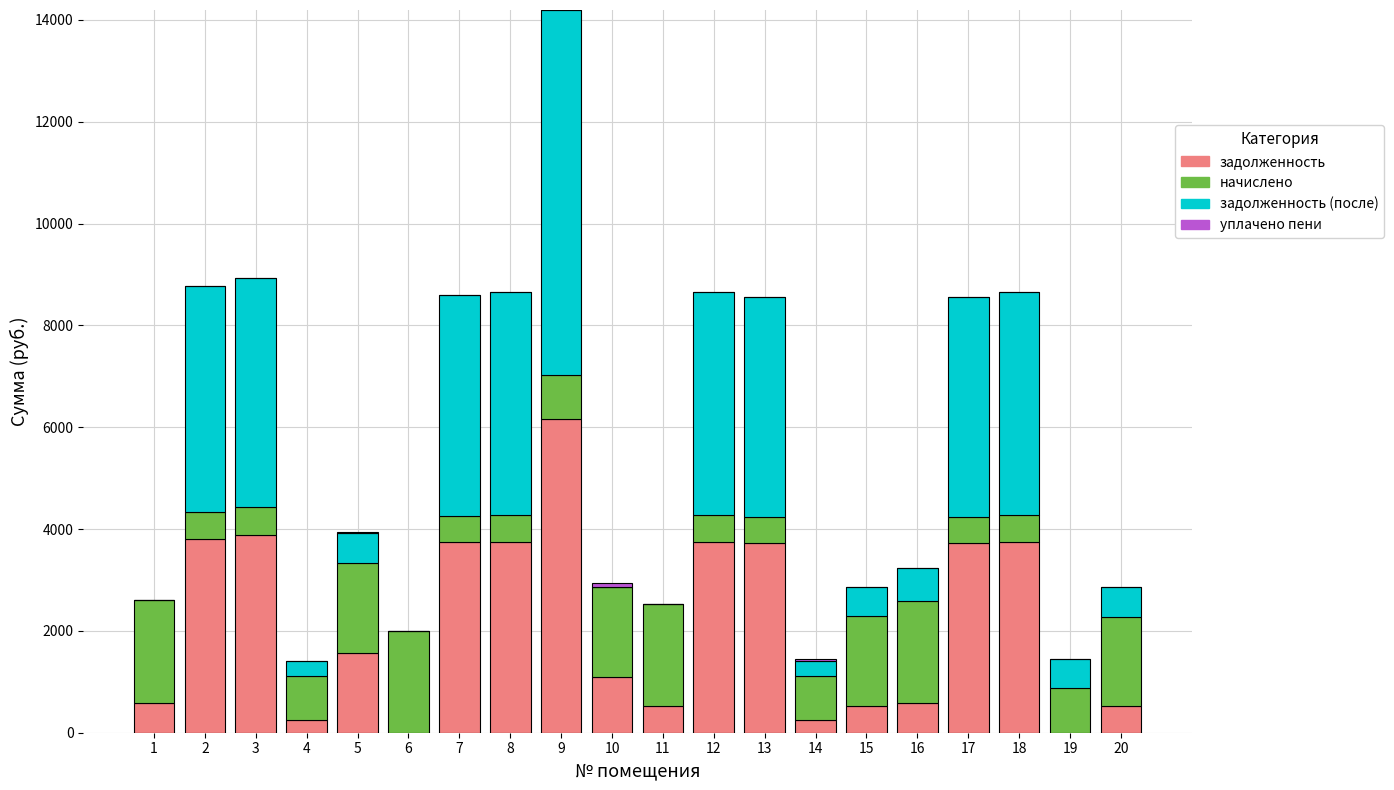

The value of задолженность at 13 is 3718.9. True or false?

True